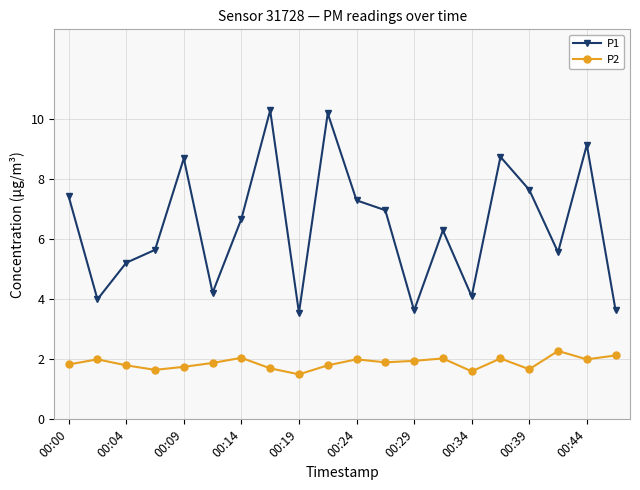

Which series has the largest total across all categories?

P1